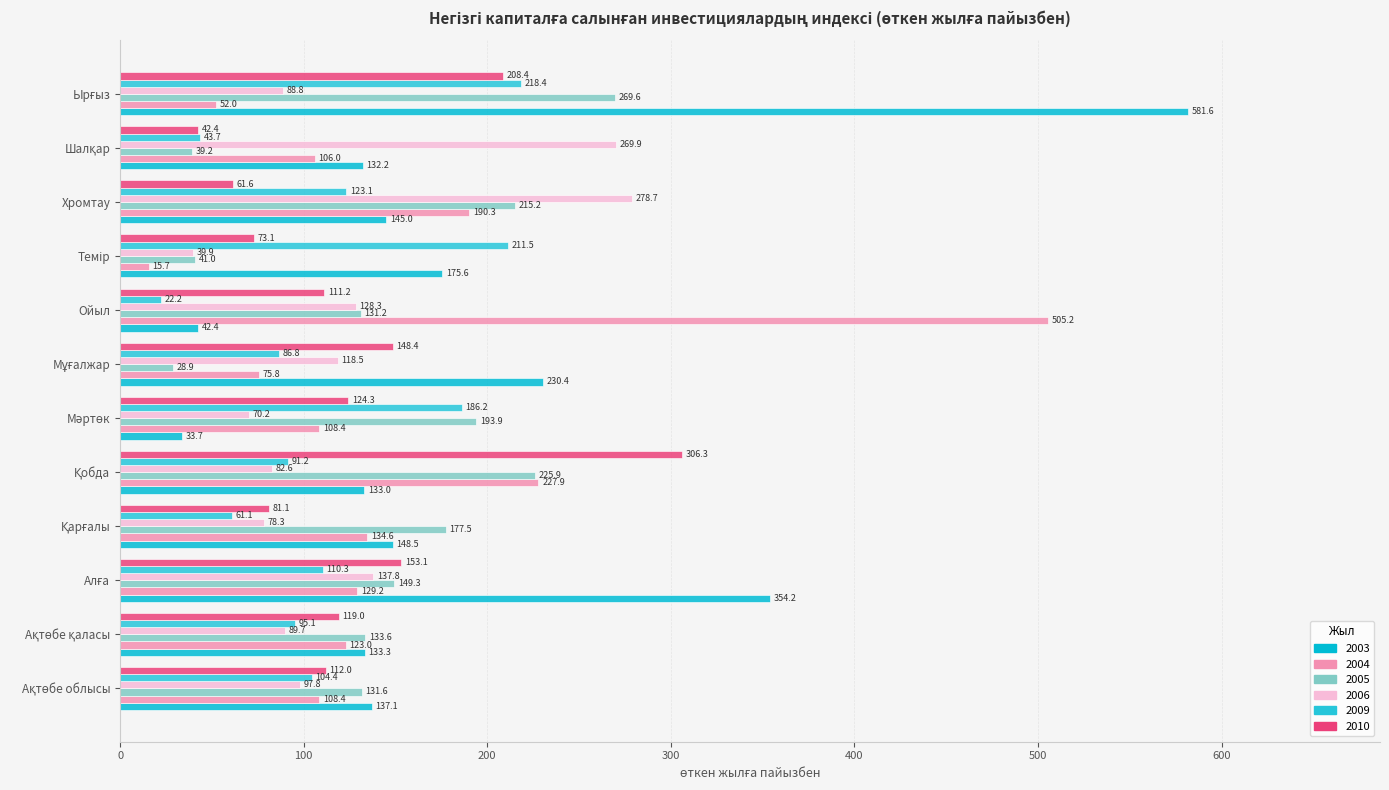

At how many categories does at least one series exceed 74?

12